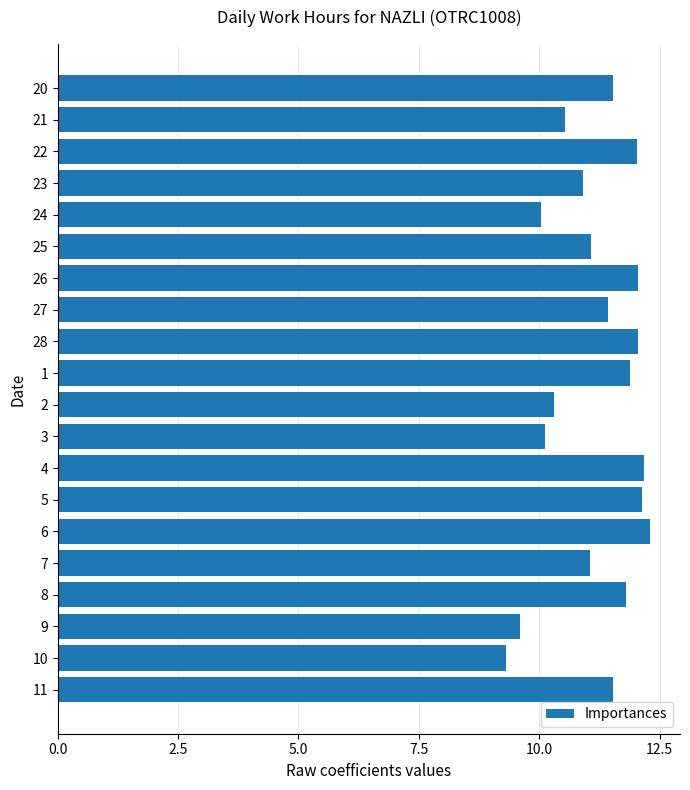

What is the smallest value displayed?

9.3